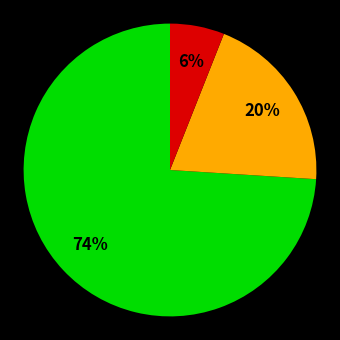

Is there any slice that represents more than half of the pie?

Yes